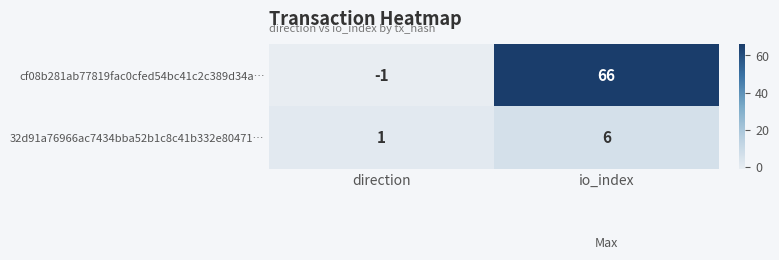

The value of 32d91a76966ac7434bba52b1c8c41b332e80471… at io_index is 6. True or false?

True